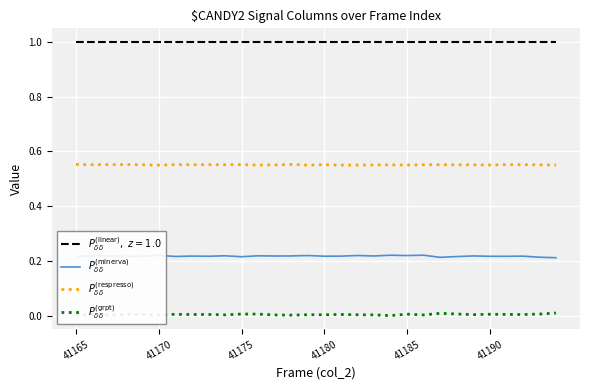

At how many categories does at least one series exceed 0?

30